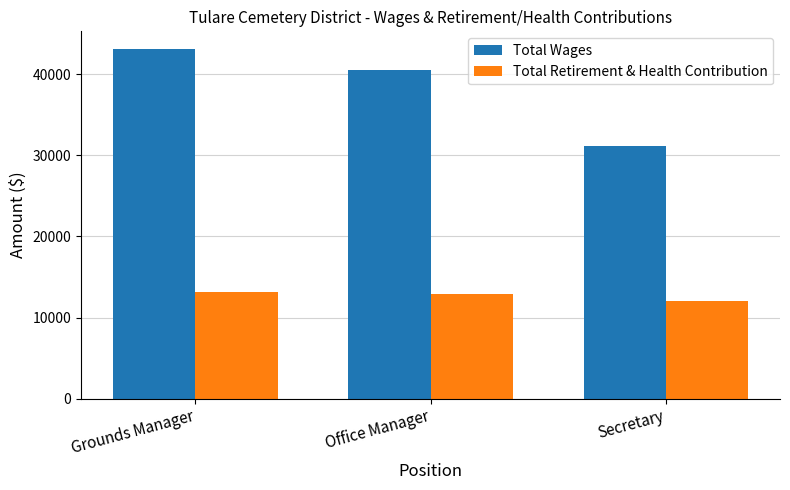

What is the difference between the second highest and minimum values in the Total Retirement & Health Contribution series?

930